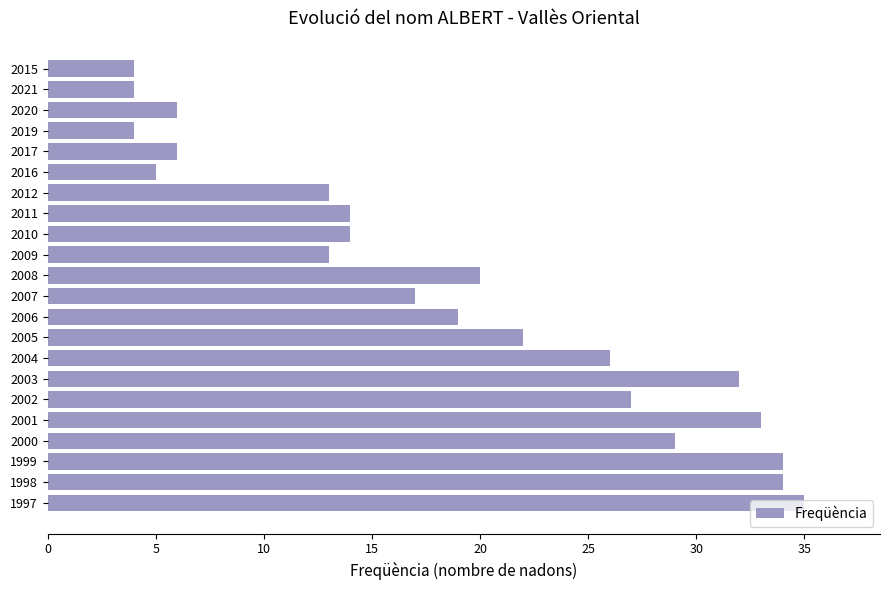

What is the smallest value displayed?

4